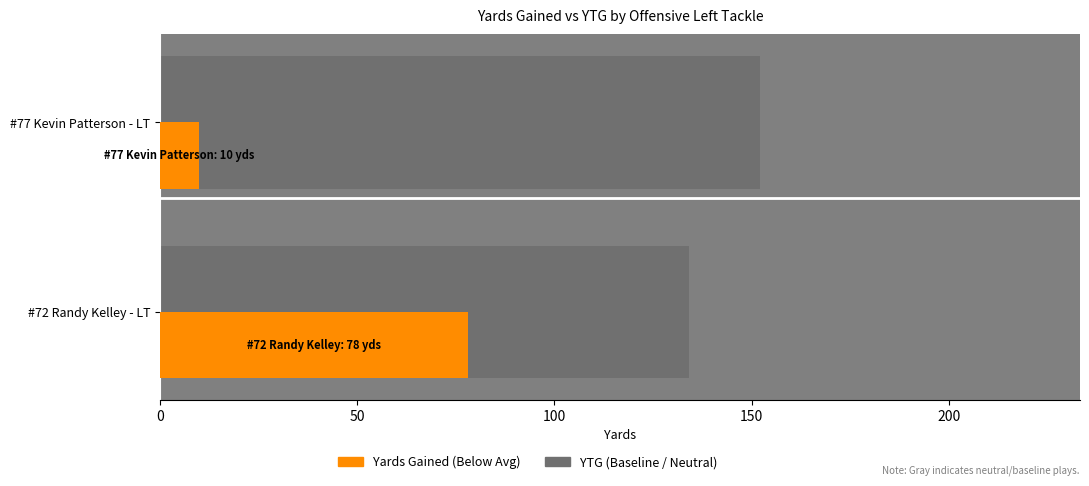

The value of Yards Gained at #77 Kevin Patterson - LT is 6. True or false?

False